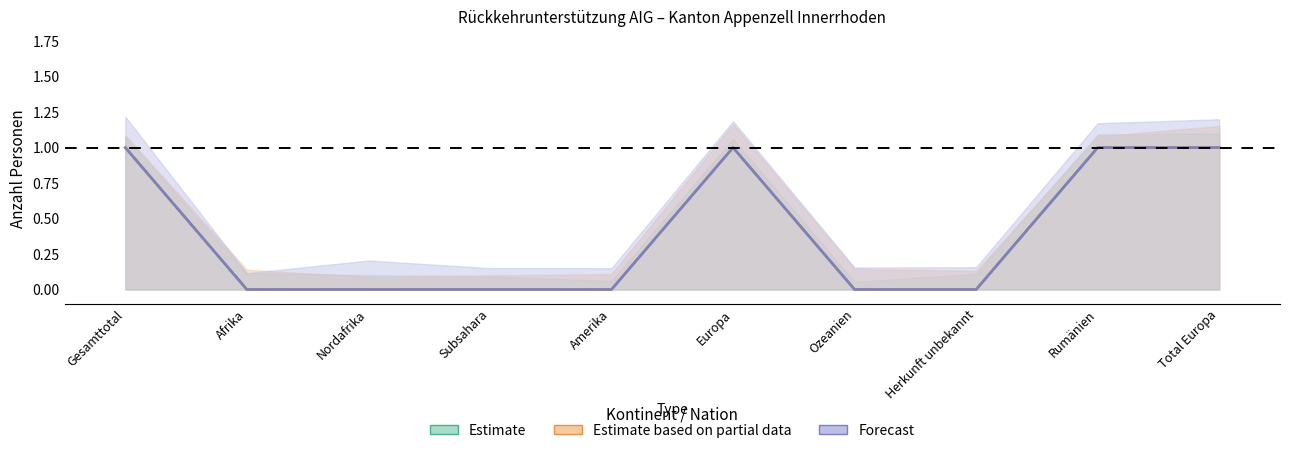

The Eintritte_Beginn series shows 1 at Subsahara. True or false?

False